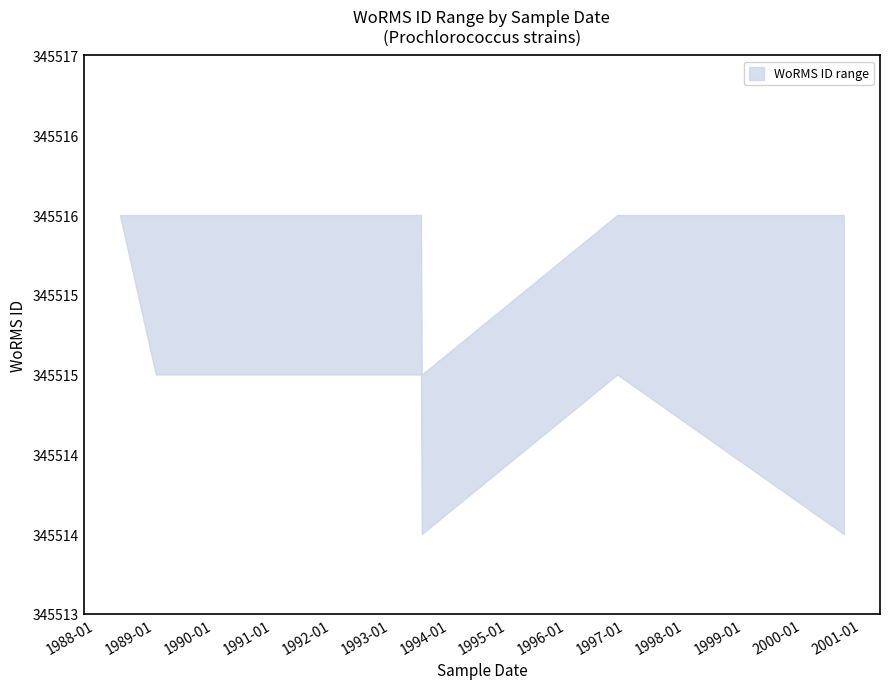

How many data points in lower are above 345515?

1